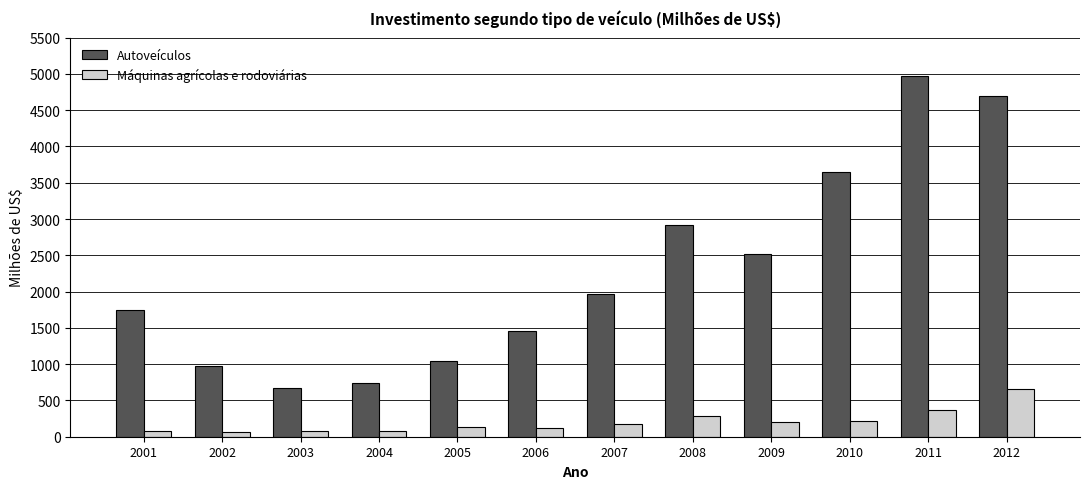

What is the value of the Autoveículos bar at the 6th from the left?

1451